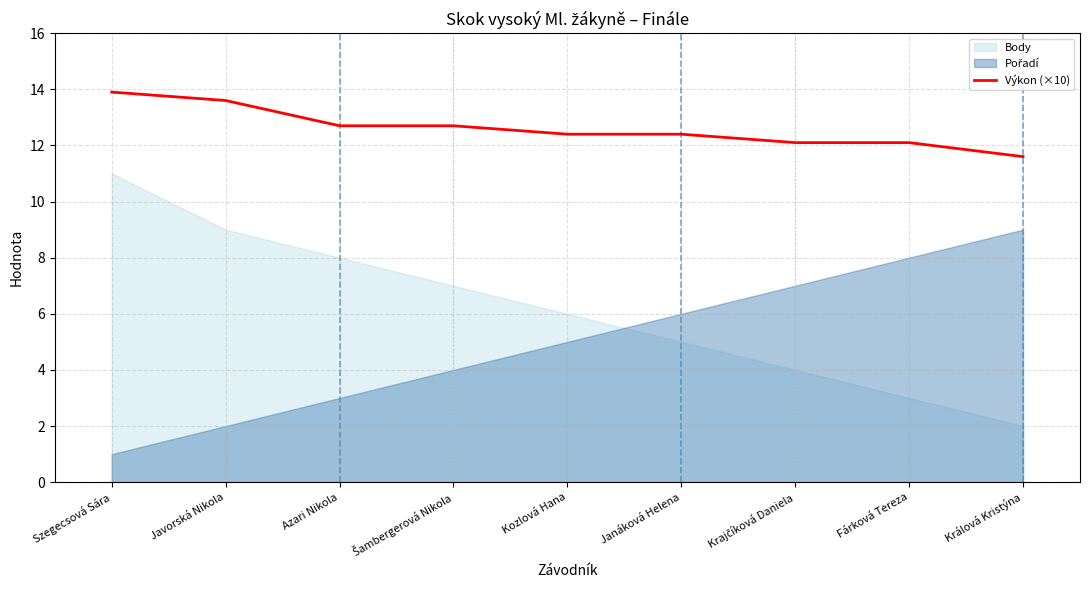

What is the highest value of the Výkon (×10) series?

13.9